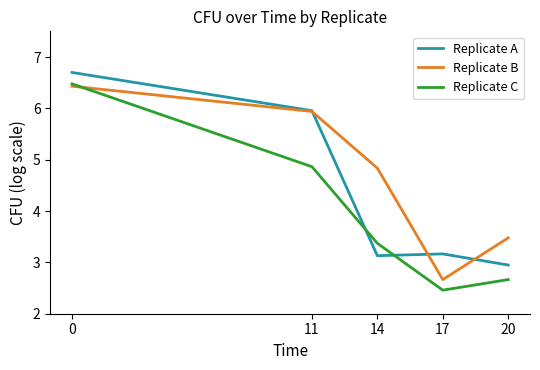

What is the spread (max minus min) of values at 20?

0.8